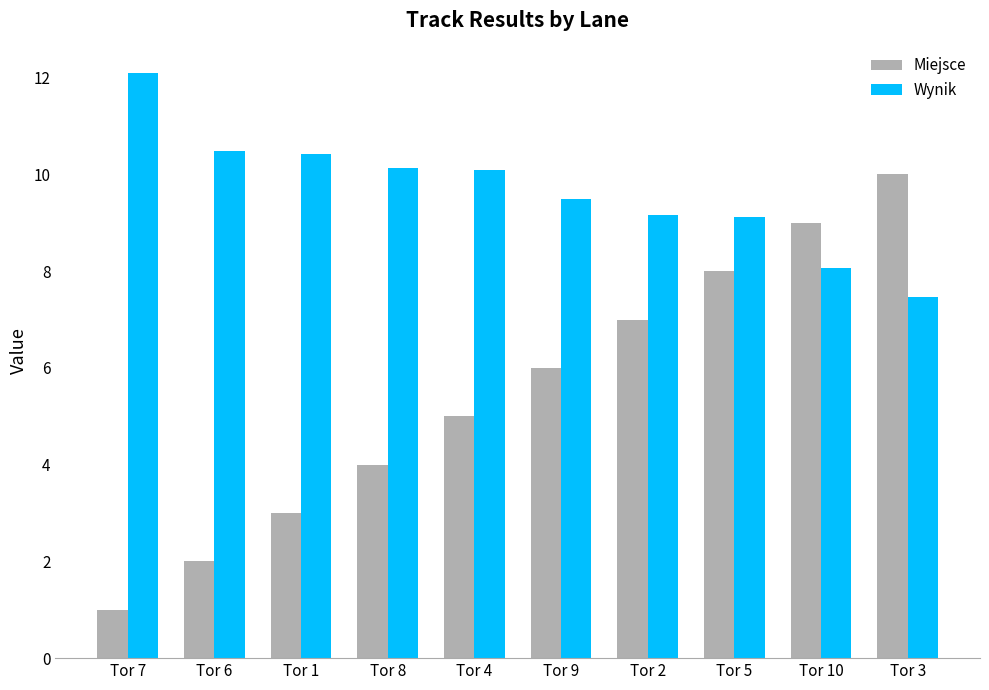

What is the label of the 8th bar from the left?

Tor 5